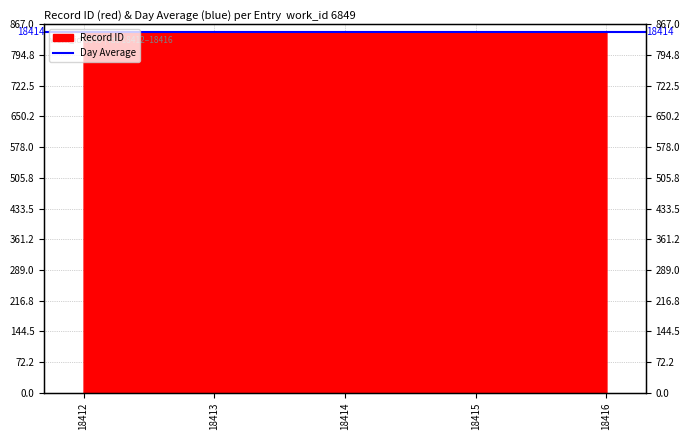

The chart shows a value of 6741 at 18414. True or false?

False